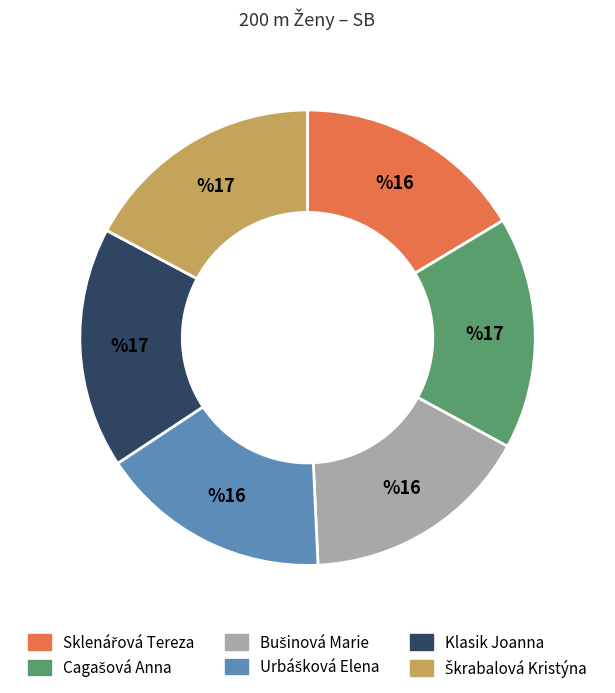

How many segments does this pie chart have?

6